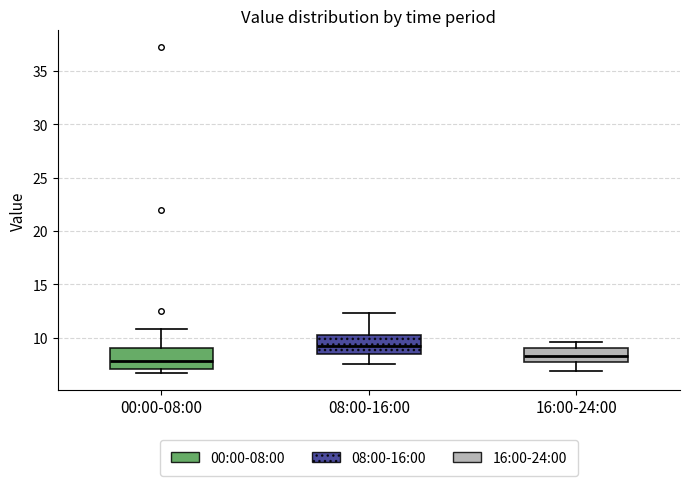

Reading left to right, transcribe this box plot: for each box, give where its median line is, the range the box spans, and where its two whiskers end, as read against the y-axis. The values are not printed on the chart, so give them approximately, as read against the axis.

00:00-08:00: median 8.0, box 7.0 to 9.0, whiskers 6.5 to 11.0
08:00-16:00: median 9.5, box 8.5 to 10.0, whiskers 7.5 to 12.5
16:00-24:00: median 8.5, box 7.5 to 9.0, whiskers 7.0 to 9.5